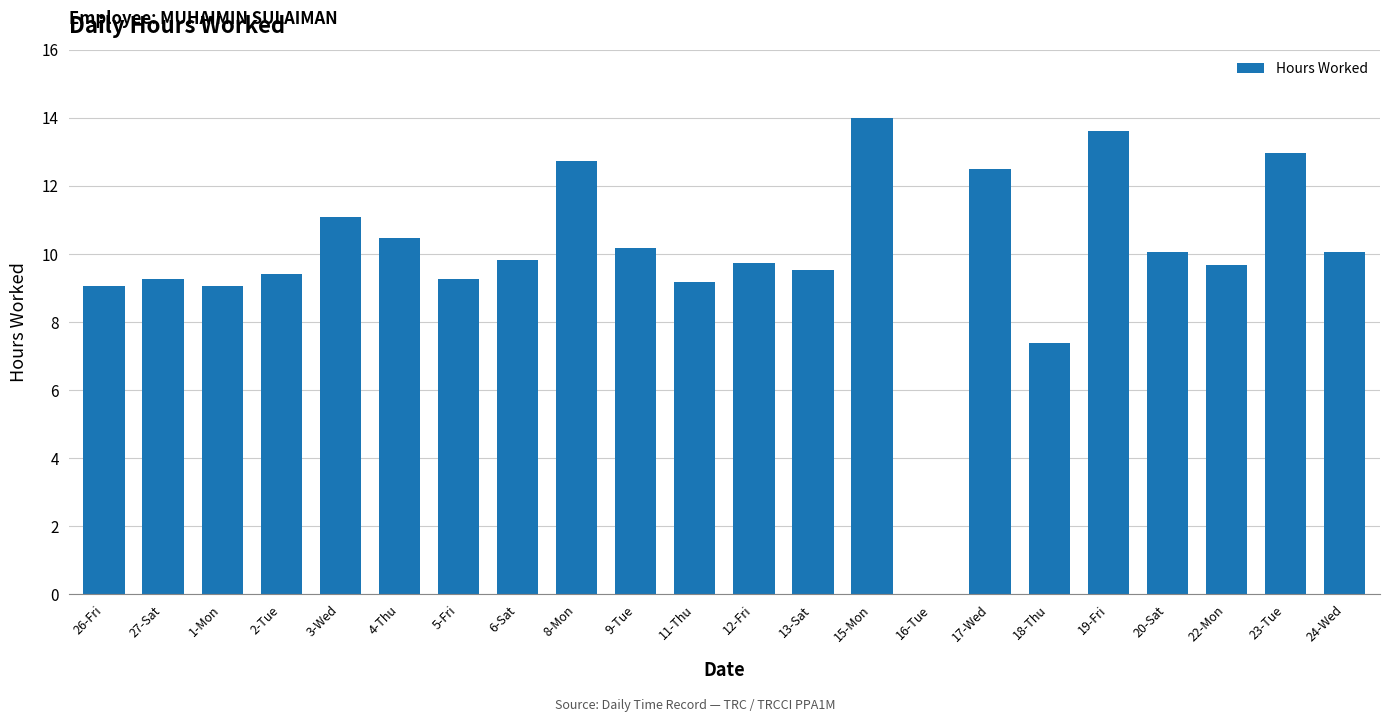

What is the sum of the values at 9-Tue and 26-Fri?

19.2